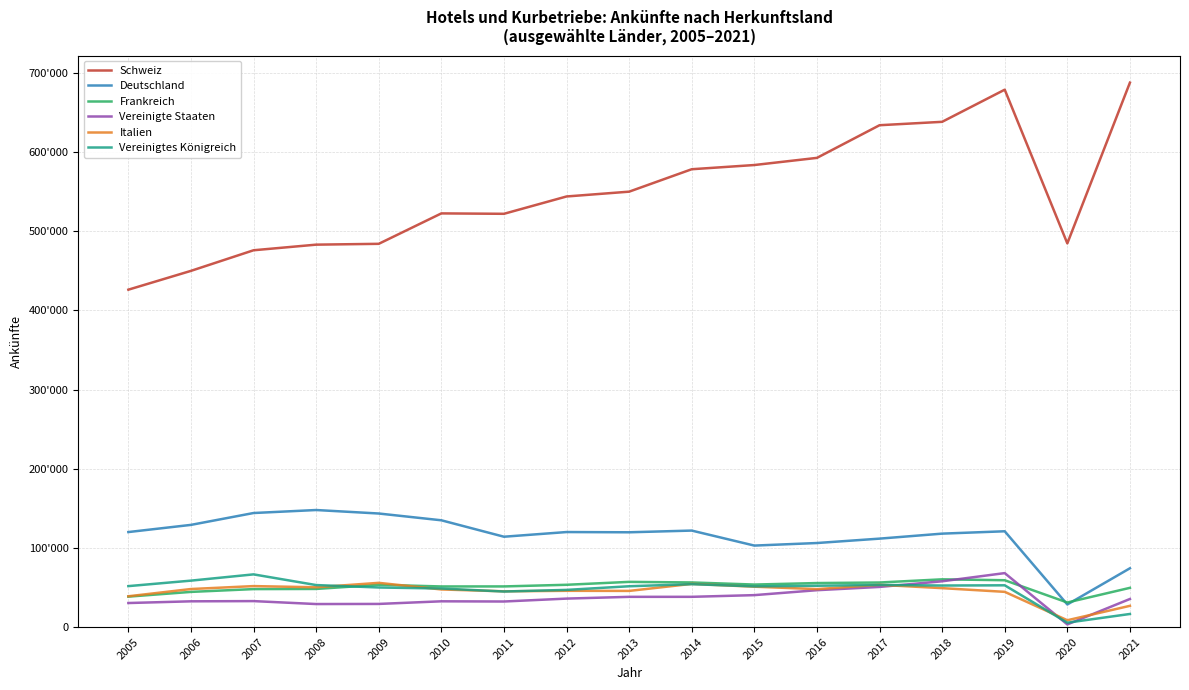

Reading left to right, list all the values displayed in this chart.

Schweiz: 426152	449910	475922	483009	484062	522473	521962	543851	549926	578252	583558	592583	633826	638116	678702	484612	687581
Deutschland: 120082	129137	144124	147907	143503	134938	114191	120095	119791	121948	103007	106233	111776	118090	121069	28634	74340
Frankreich: 38532	44512	48052	48248	53485	51386	51427	53497	57171	56447	53787	55680	56382	60384	59249	31124	49649
Vereinigte Staaten: 30466	32620	32893	29172	29318	32630	32382	36050	38276	38293	40435	46668	50790	57901	68250	3448	35570
Italien: 38996	48140	51834	50365	55949	47599	45245	45886	45761	54637	51089	48033	53447	49251	44577	8707	26924
Vereinigtes Königreich: 51807	58738	66640	53138	50090	48795	44996	47043	51636	54273	51503	52270	53318	52555	52837	5631	16638